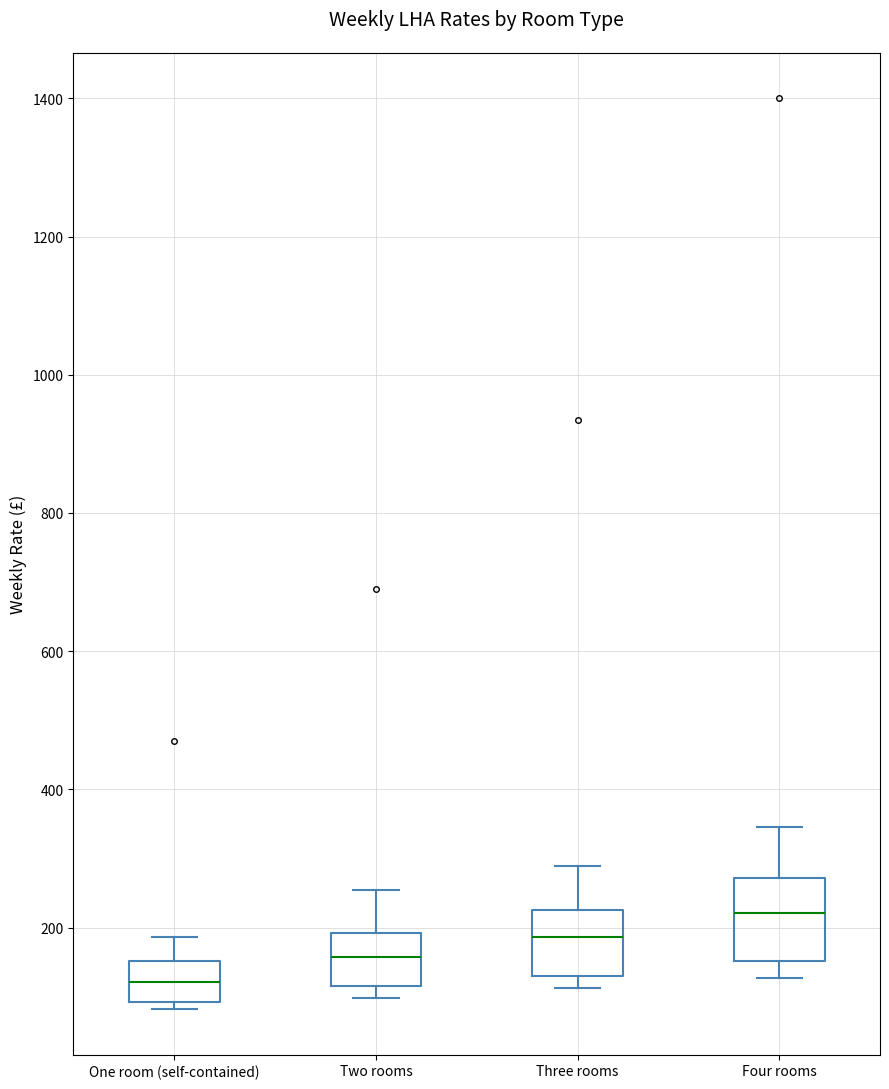

Reading left to right, transcribe this box plot: for each box, give where its median line is, the range the box spans, and where its two whiskers end, as read against the y-axis. The values are not printed on the chart, so give them approximately, as read against the axis.

One room (self-contained): median 120, box 100 to 160, whiskers 80 to 180
Two rooms: median 160, box 120 to 200, whiskers 100 to 260
Three rooms: median 180, box 120 to 220, whiskers 120 (just below the box's lower edge) to 280
Four rooms: median 220, box 160 to 280, whiskers 120 to 340